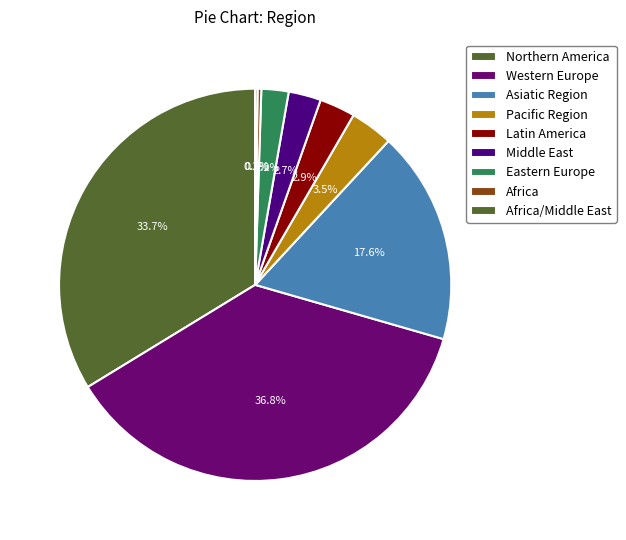

Is there a majority slice in this chart?

No